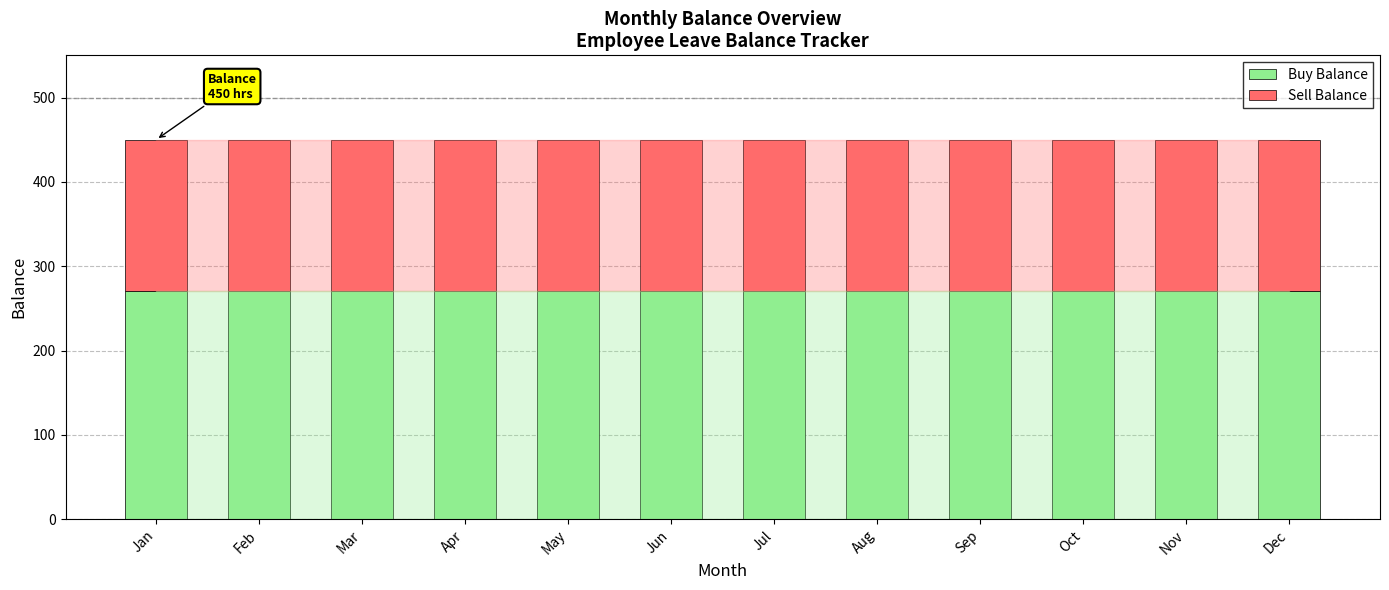

What is the sum of the Buy Balance values at Feb and Sep?

540